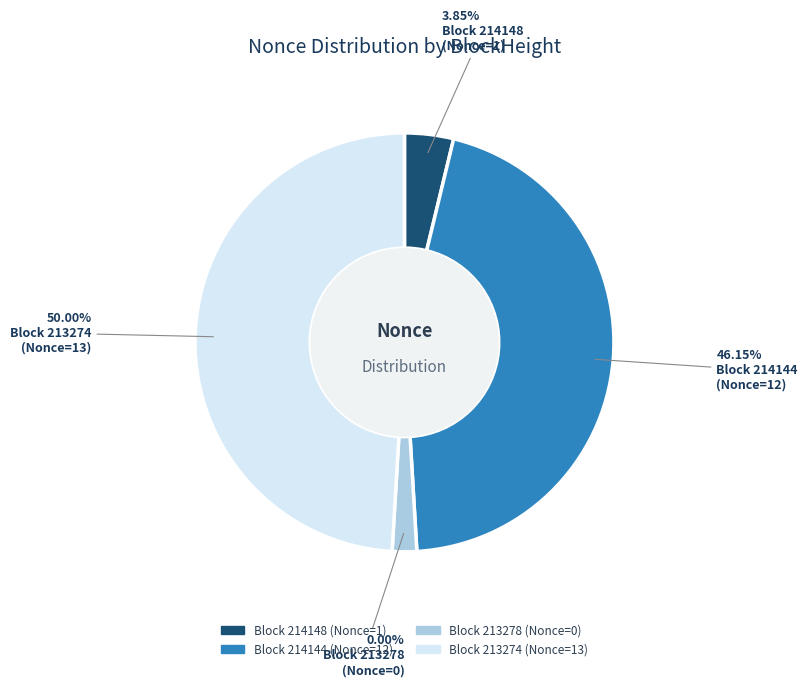

Count the number of slices in the pie.

4